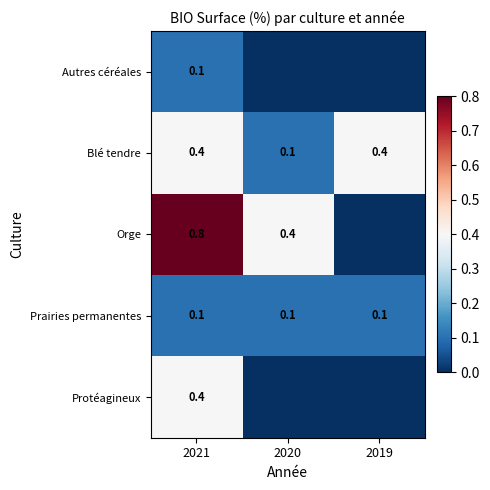

What is the average value of the Blé tendre series?

0.3